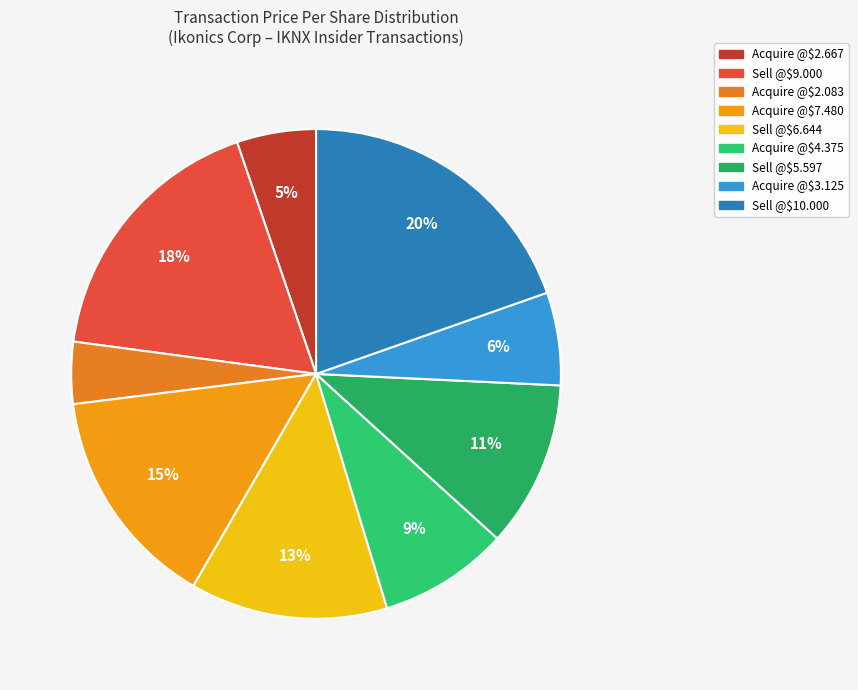

Count the number of slices in the pie.

9